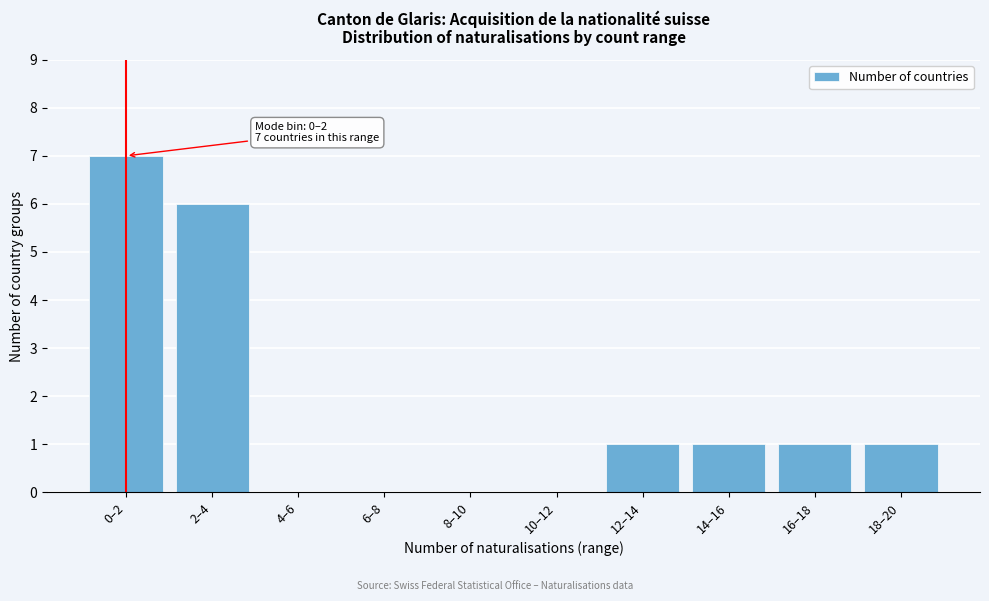

Reading left to right, list all the values displayed in this chart.

0–2=7	2–4=6	4–6=0	6–8=0	8–10=0	10–12=0	12–14=1	14–16=1	16–18=1	18–20=1